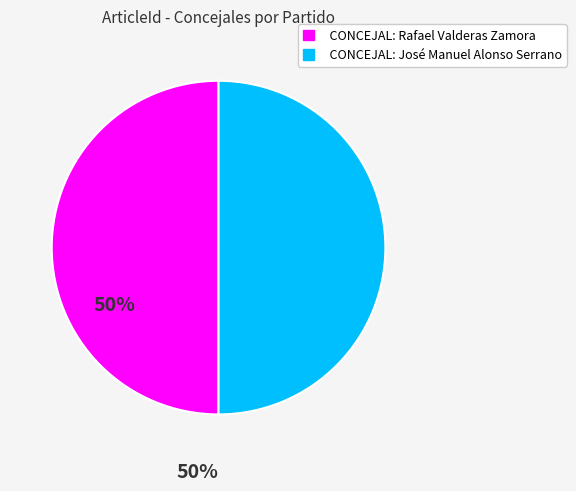

Count the number of slices in the pie.

2